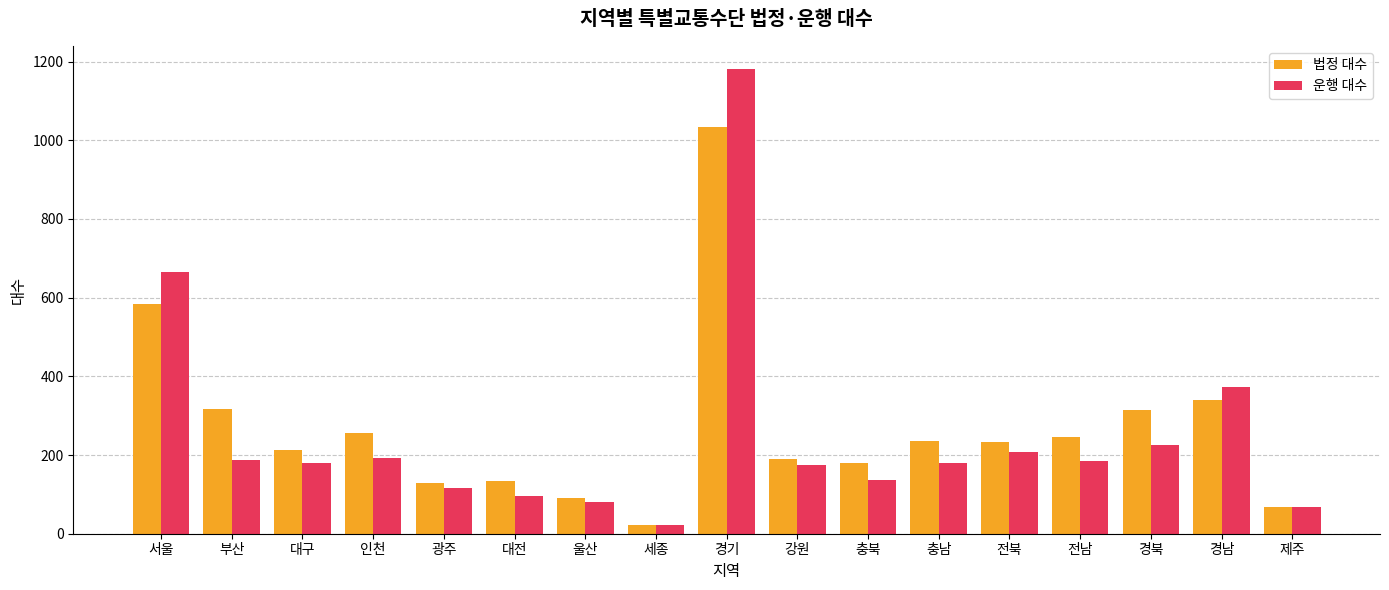

Rank the series by their maximum value, from lowest to highest.

법정 대수, 운행 대수